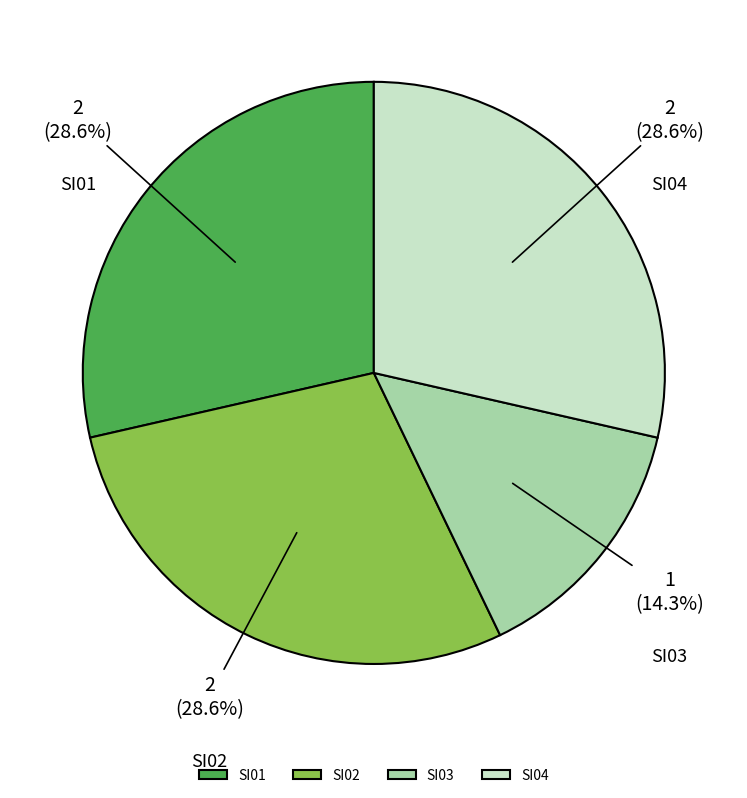

To the nearest percent, what portion does SI04 represent?

29%